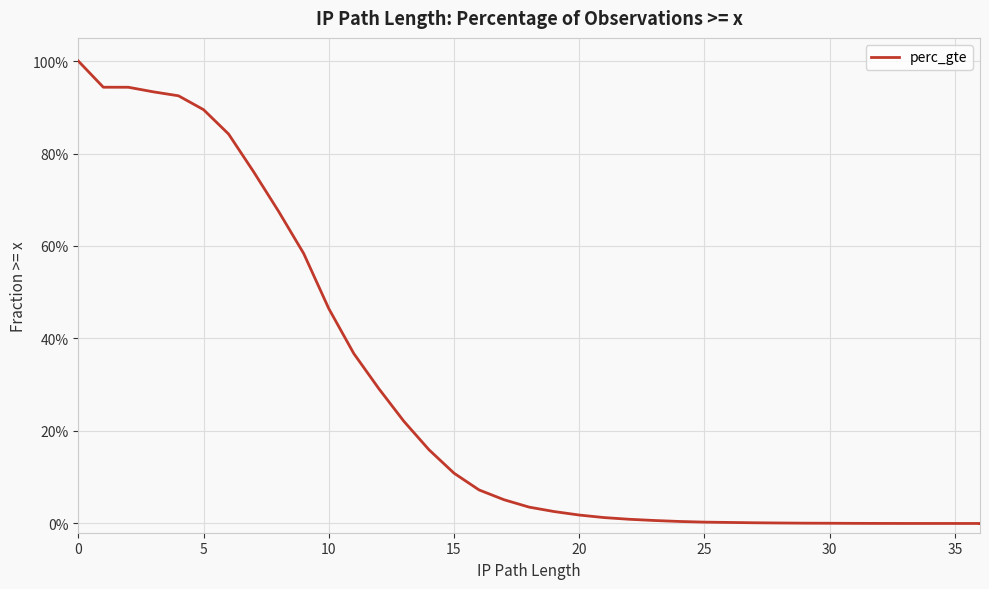

What is the difference between the maximum and minimum values?

1.0